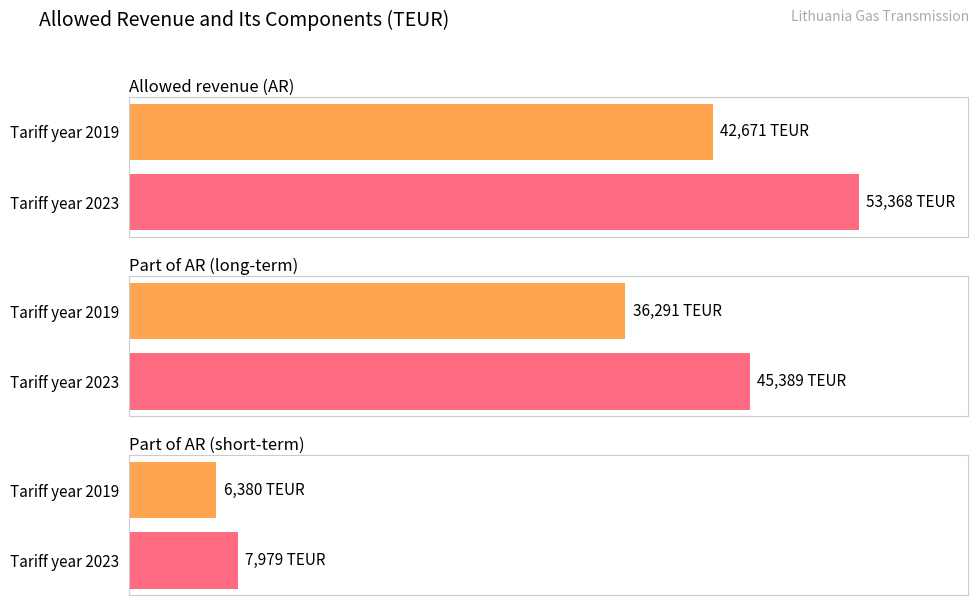

What is the greatest value displayed?

53368